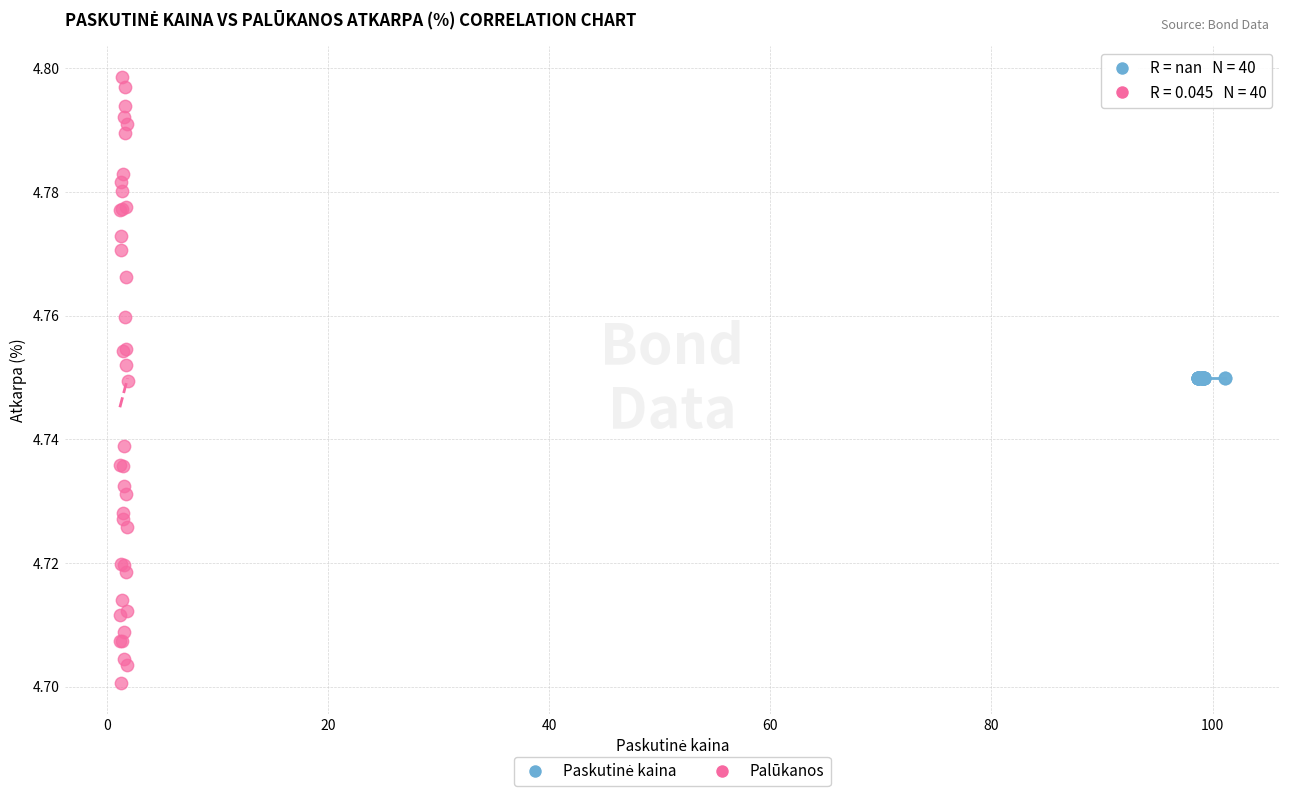

Which series contains the highest Y value?

Palūkanos